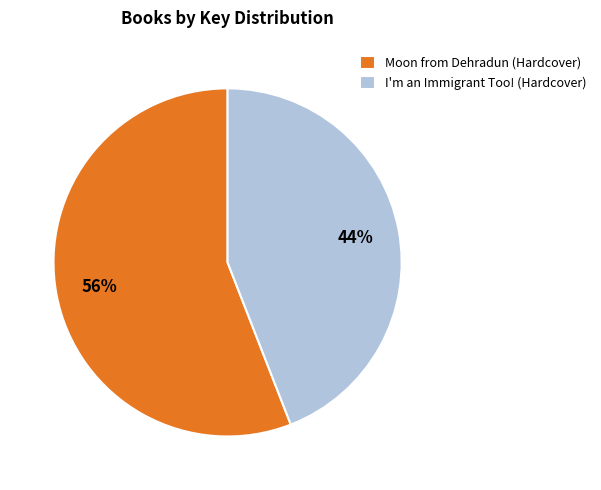

To the nearest percent, what percentage of the pie is Moon from Dehradun (Hardcover)?

56%